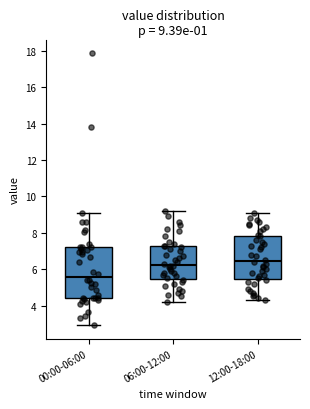

Which box has the highest median line?

12:00-18:00